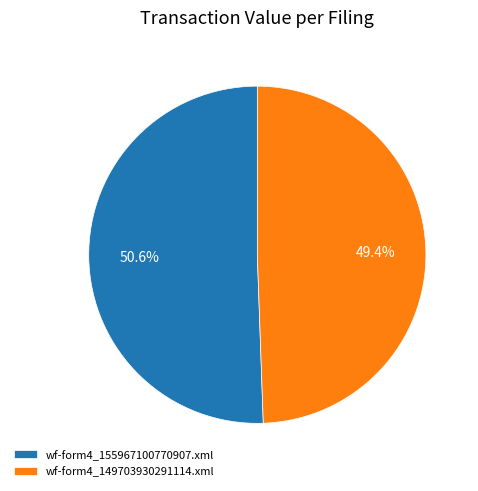

To the nearest percent, what percentage of the pie is wf-form4_149703930291114.xml?

49%